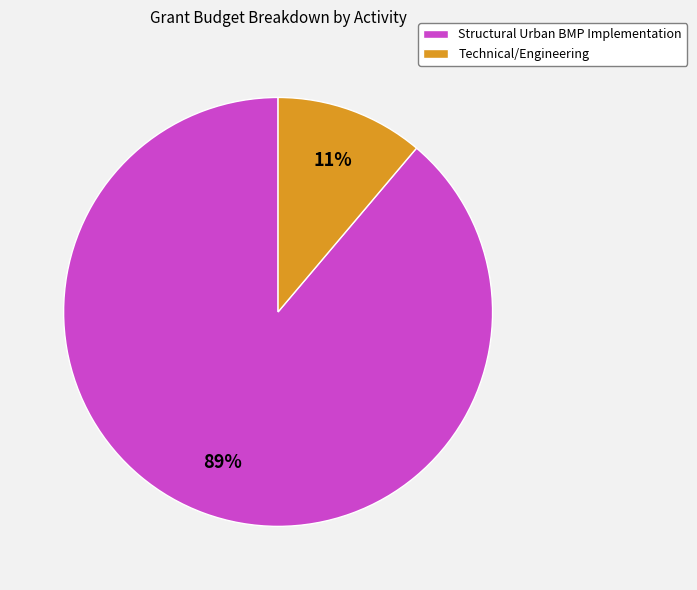

Approximately how many times larger is the value at Technical/Engineering compared to Structural Urban BMP Implementation?

0.1